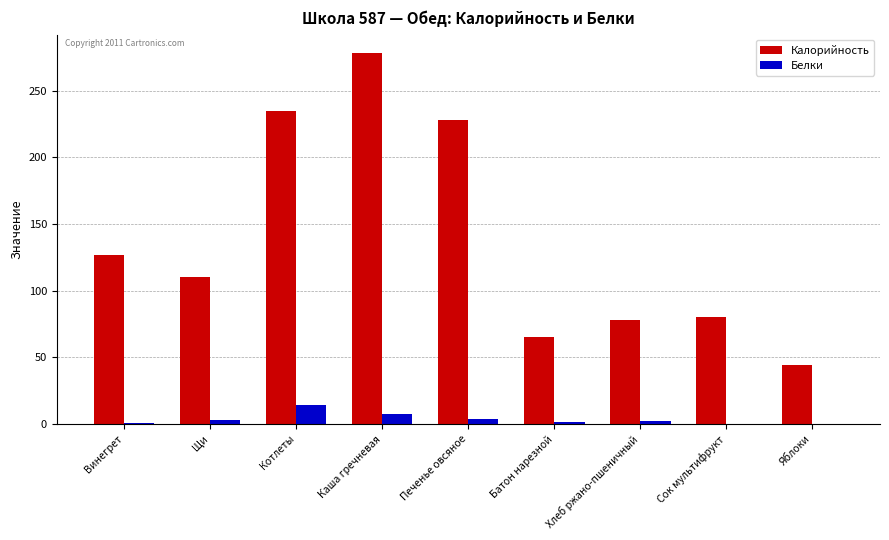

Between Винегрет and Сок мультифрукт, which series saw the biggest shift?

Калорийность